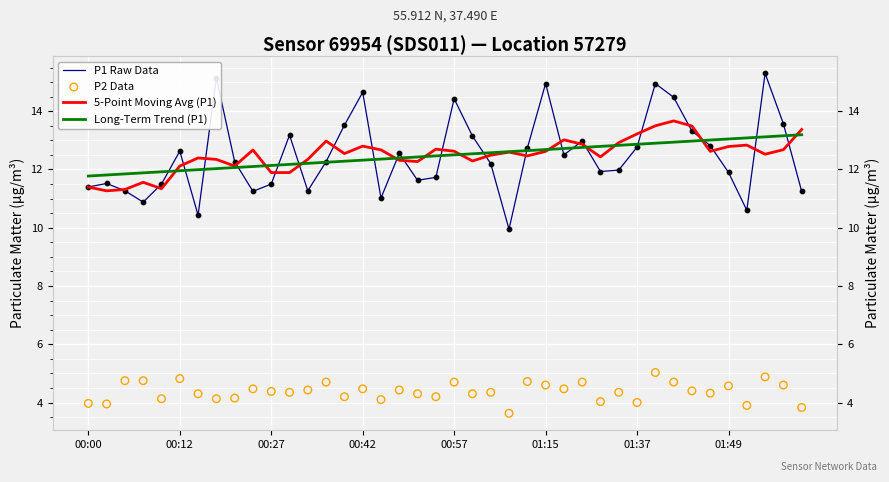

Which series contains the lowest Y value?

P2 Data